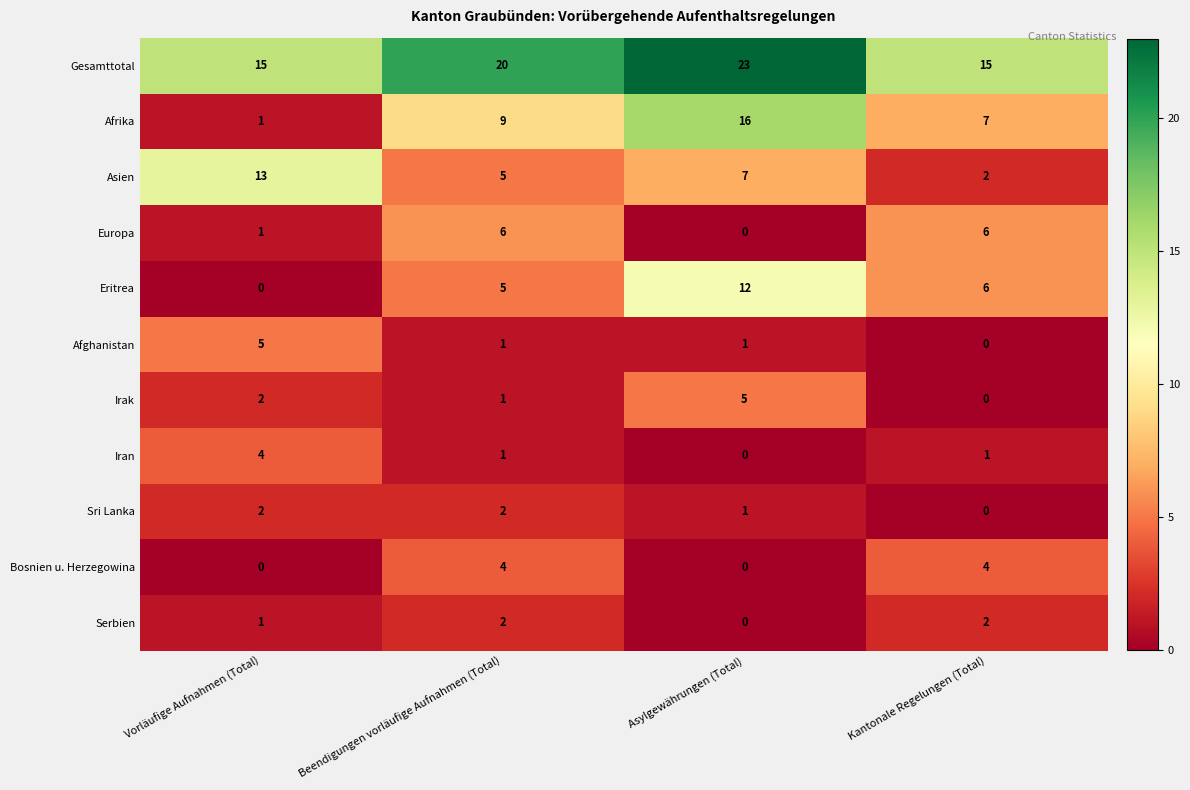

The Irak series shows 1 at Vorläufige Aufnahmen (Total). True or false?

False